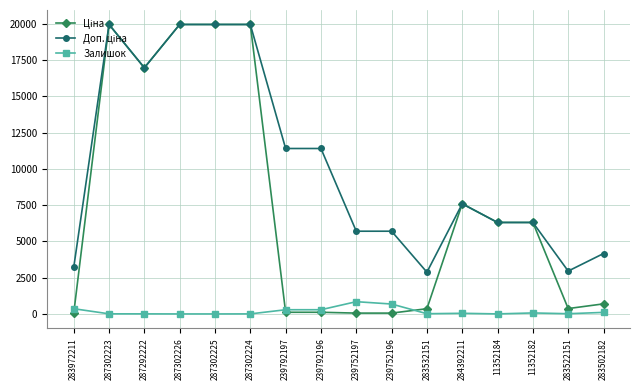

Is it true that Залишок equals 15.0 at 283532151?

True